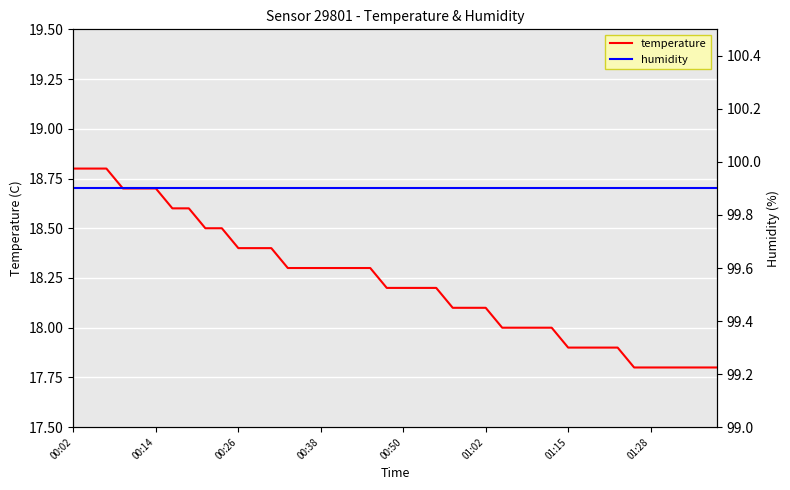

What is the lowest value of the temperature series?

17.8